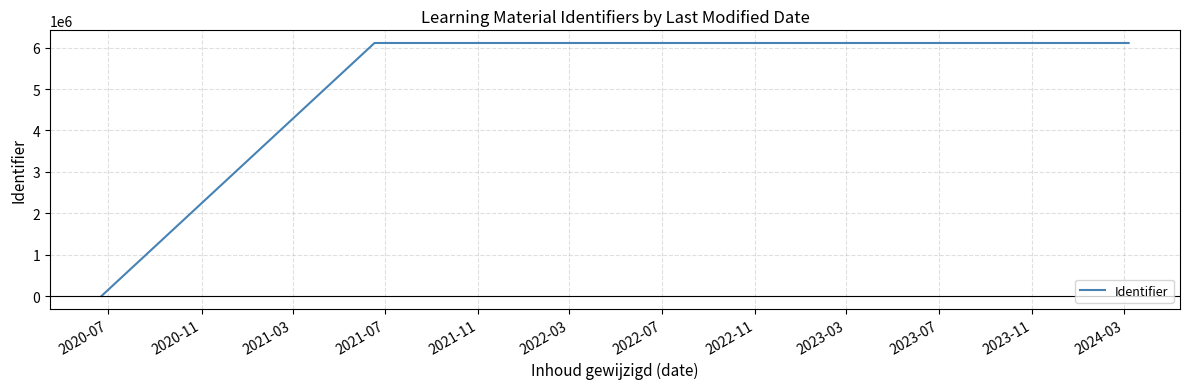

True or false: there are more than 0 points higher than both neighbors.

True